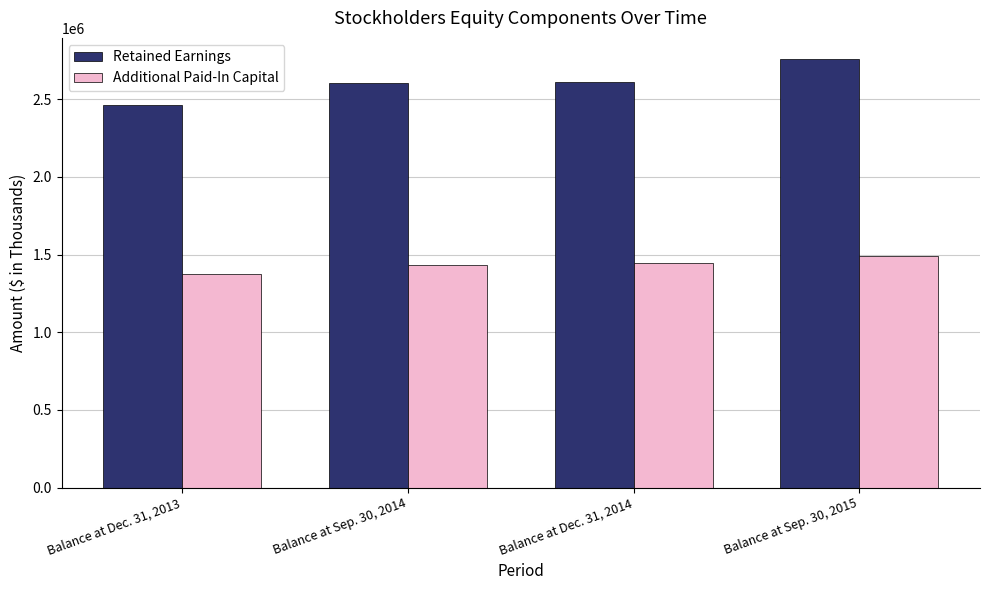

How many categories are shown in the chart?

4